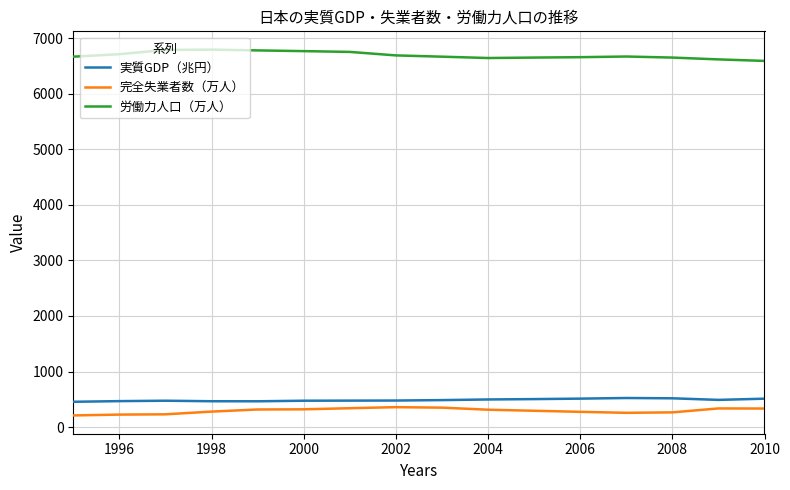

Which series has the largest total across all categories?

労働力人口（万人）